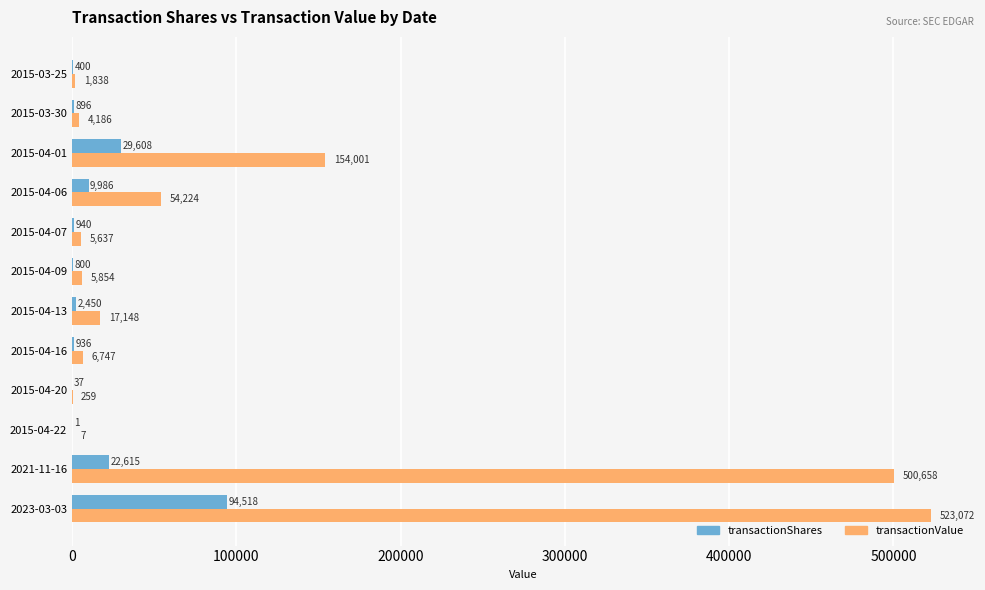

The transactionValue series shows 94214 at 2015-04-01. True or false?

False